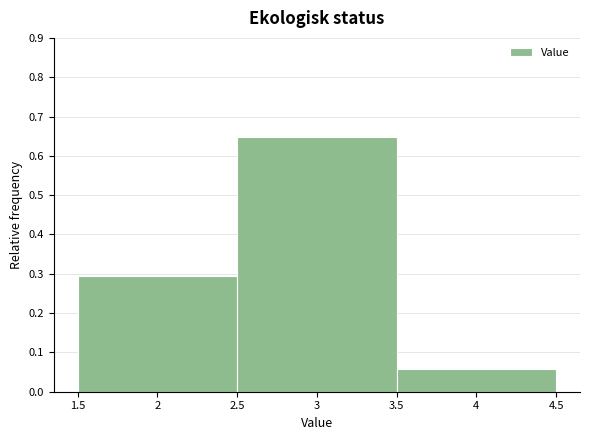

Reading left to right, list every bar in this chart as the range it spans on the x-axis followed by its height. The values are not printed on the chart, so give them approximately, as read against the axis.

1.5 to 2.5: 0.29
2.5 to 3.5: 0.65
3.5 to 4.5: 0.06